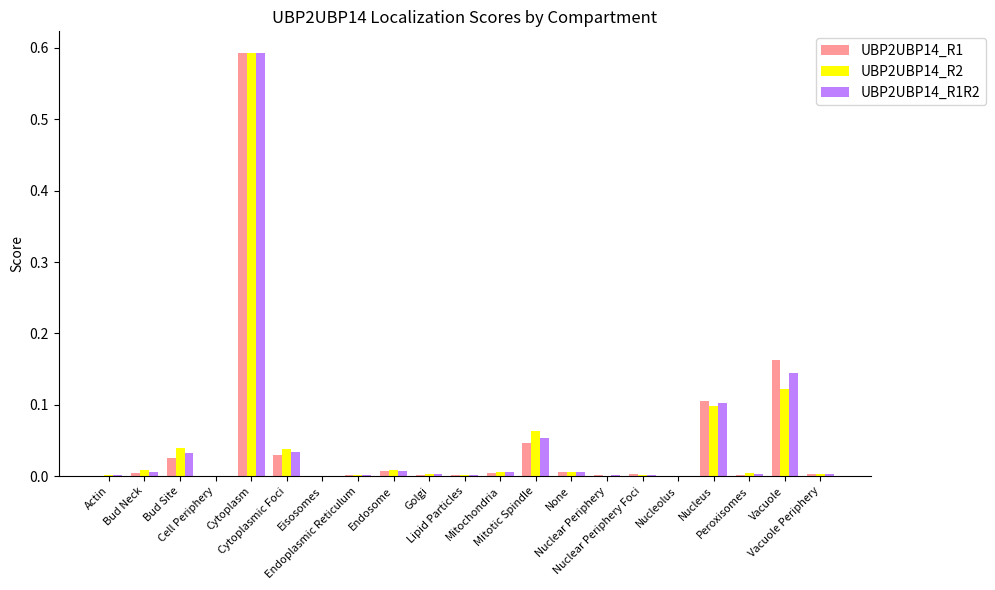

What is the sum of all UBP2UBP14_R2 values?

1.0